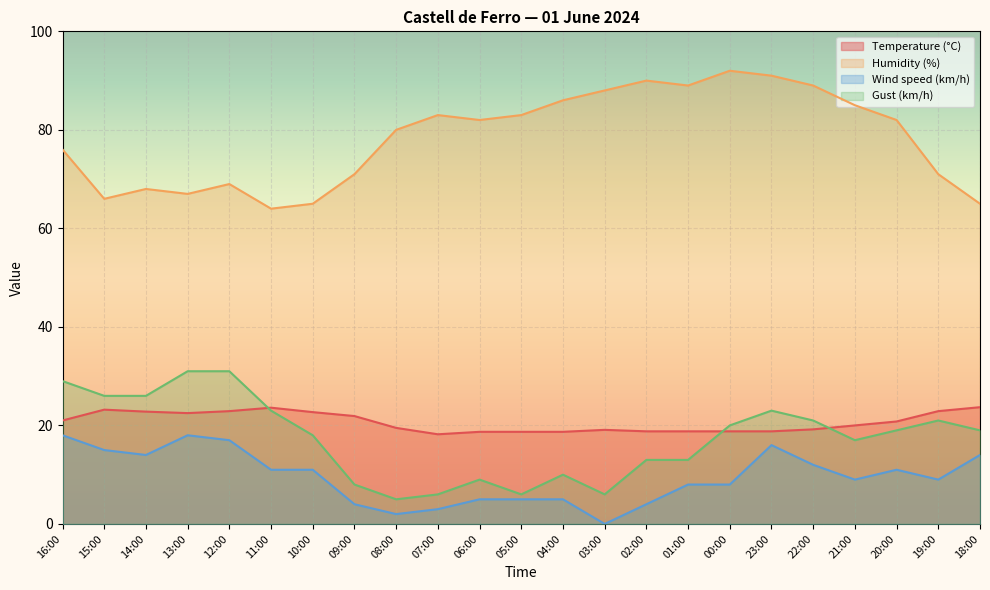

True or false: Temperature (°C) and Wind speed (km/h) intersect in this chart.

False